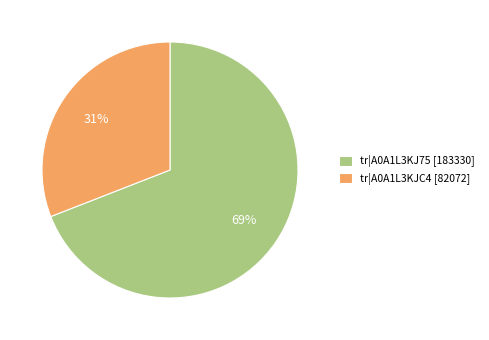

How many slices are in this pie chart?

2